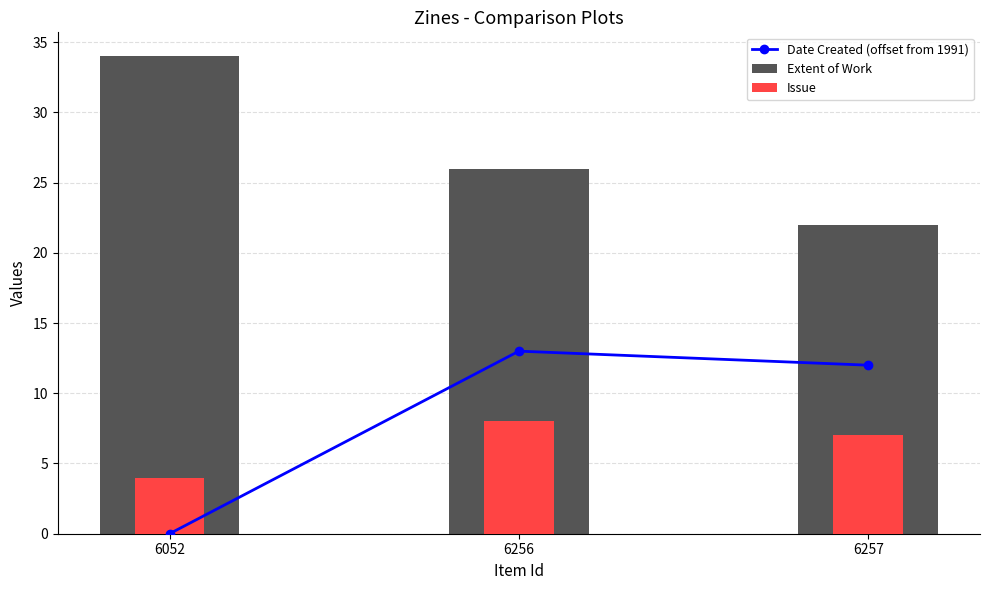

At 6257, list the series in order from largest to smallest.

Extent of Work, Date Created (offset from 1991), Issue